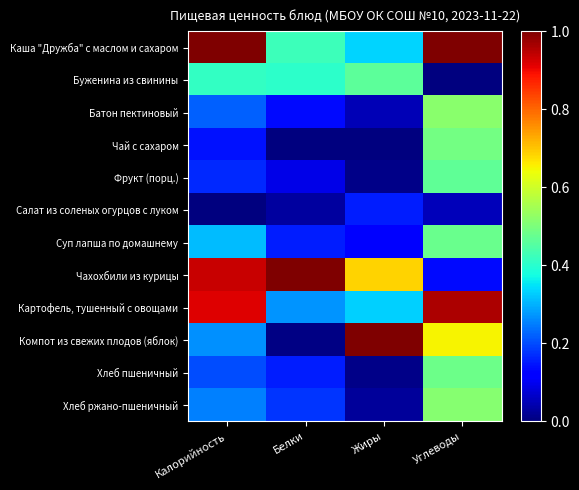

At which category does the chart reach its peak across all series?

Калорийность